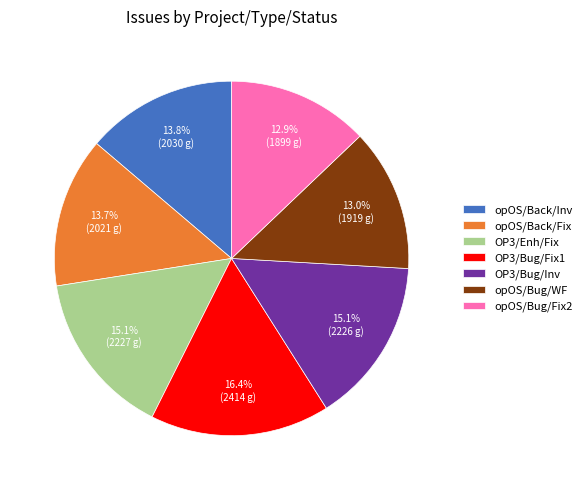

Which category has the biggest portion of the pie?

OP3/Bug/Fix1